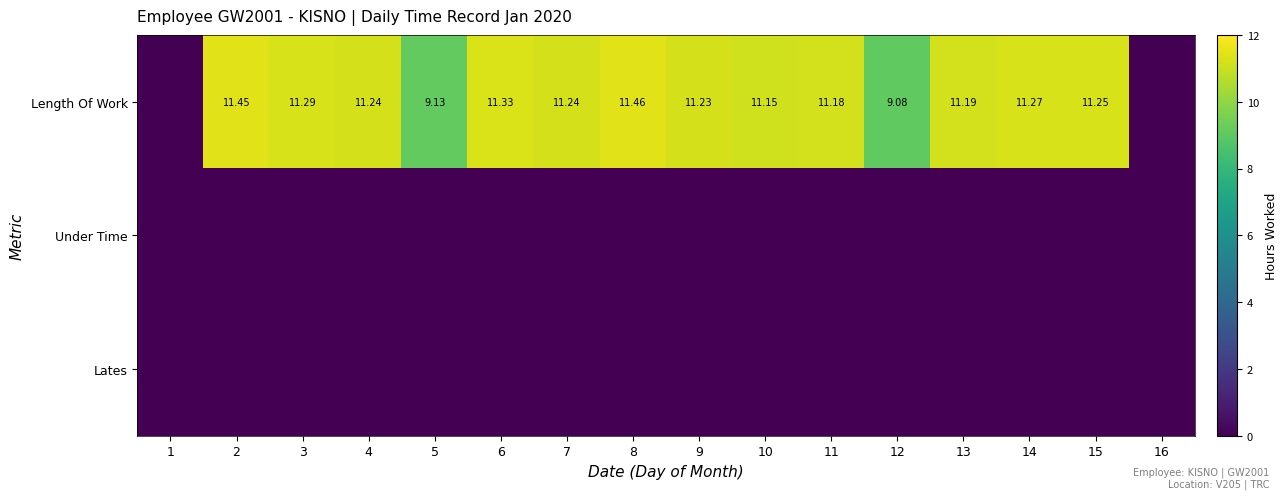

The value of Length Of Work at 2 is 17.2. True or false?

False